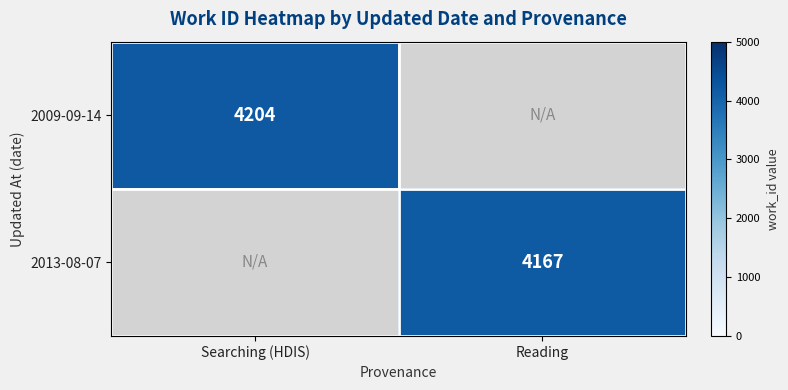

Is it true that 2009-09-14 equals 1794 at Searching (HDIS)?

False